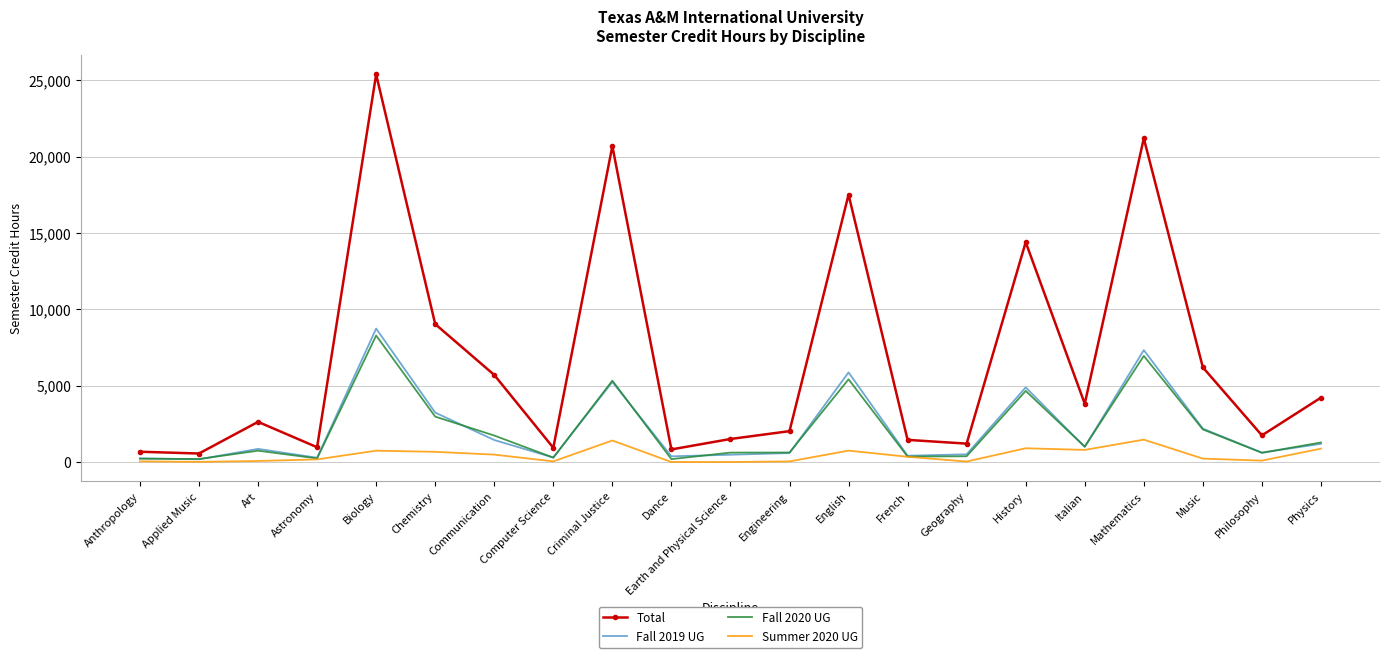

Which series has the largest range (max minus min)?

Total